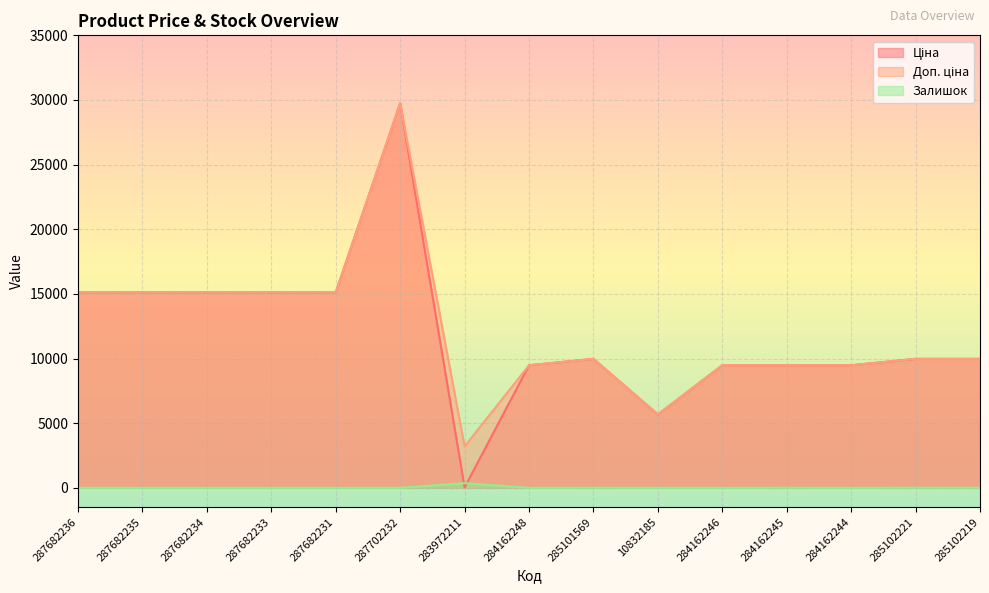

At which label does Доп. ціна reach its peak?

287702232